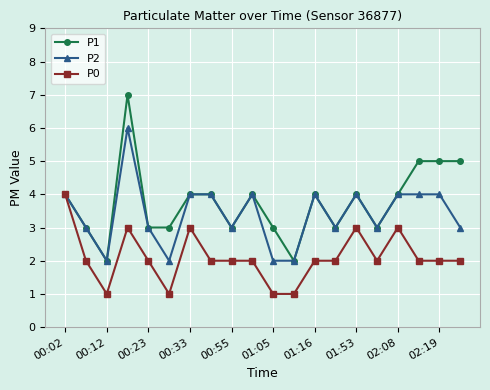

How many series are shown in this chart?

3